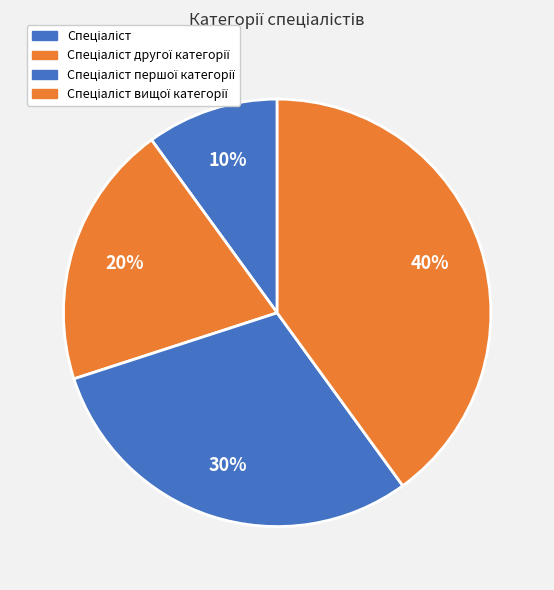

Count the number of slices in the pie.

4